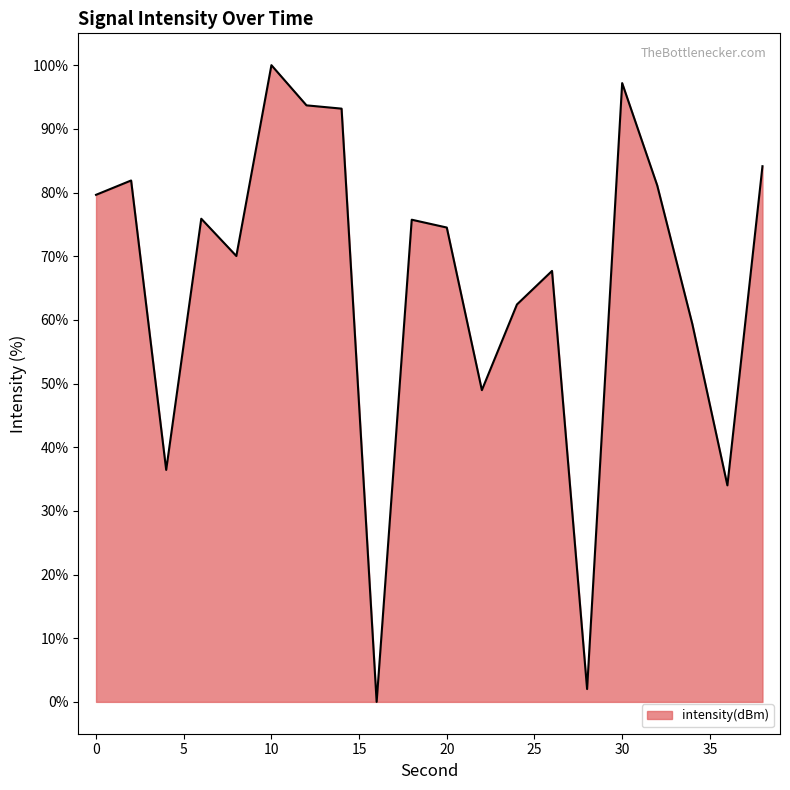

What is the greatest value displayed?

100.0